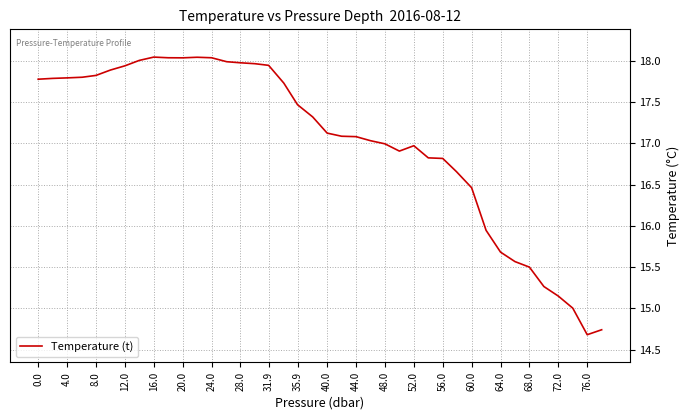

What is the difference between the maximum and minimum values?

3.4